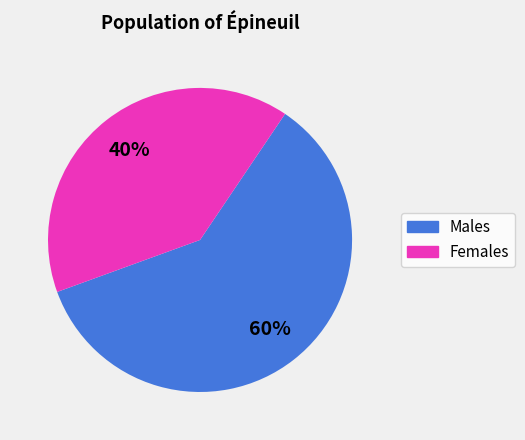

To the nearest percent, what is the average slice percentage?

50%